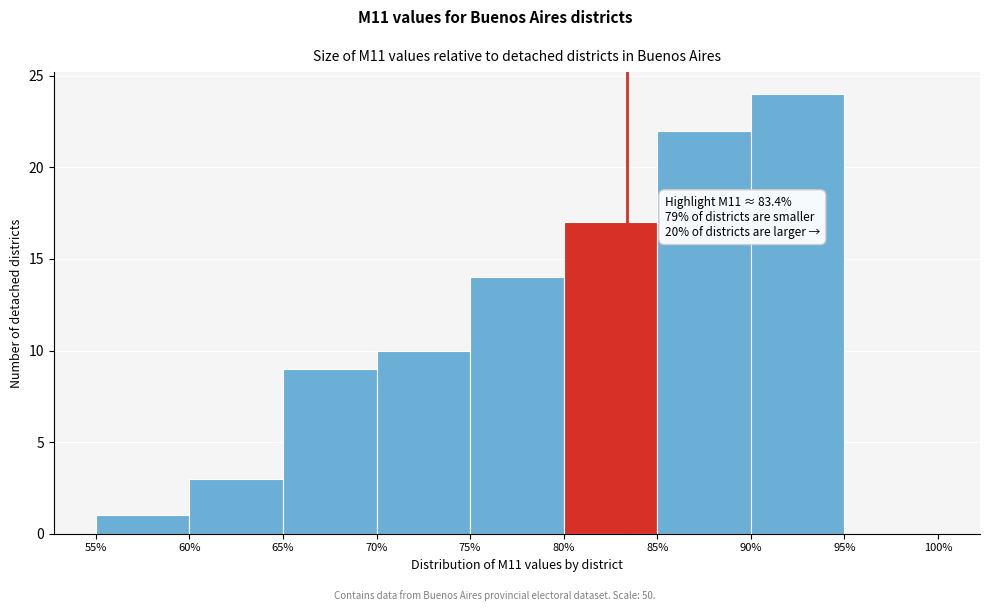

Which range on the x-axis has the tallest bar?

90% to 95%